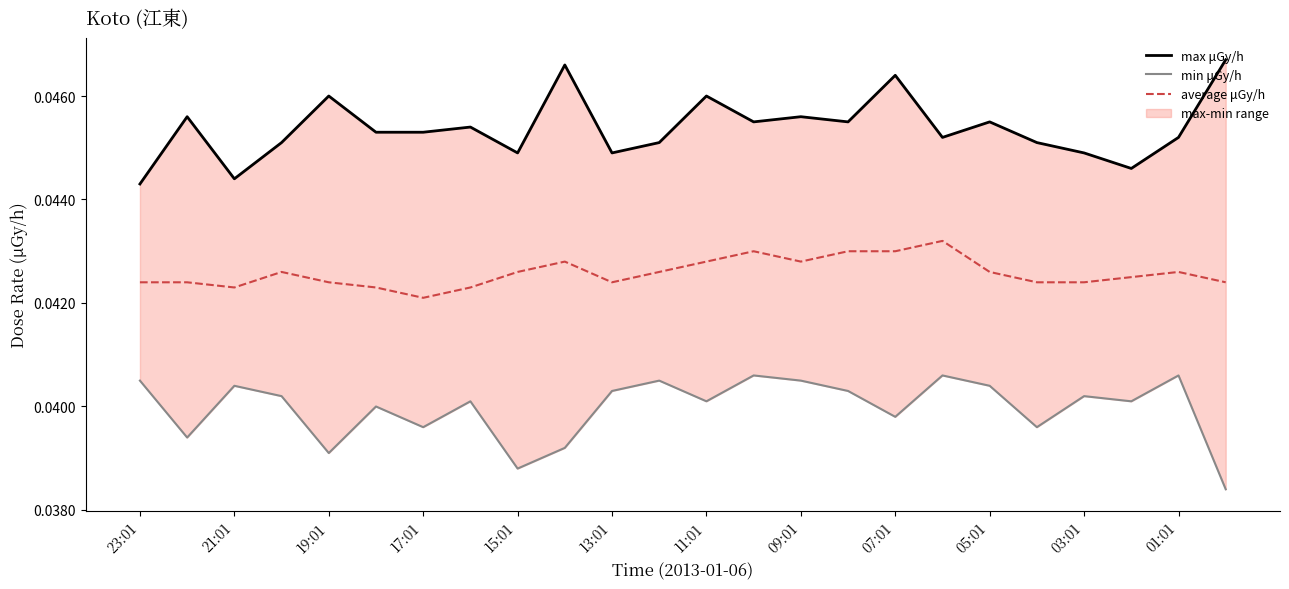

At which label does average μGy/h reach its minimum?

17:01